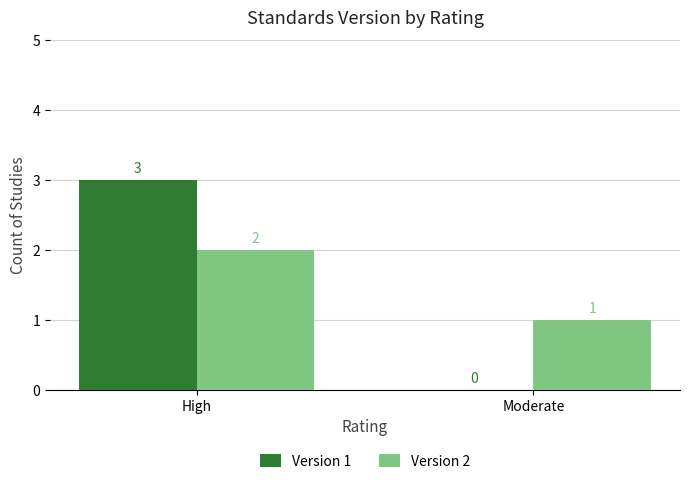

What is the sum of all Version 1 values?

3